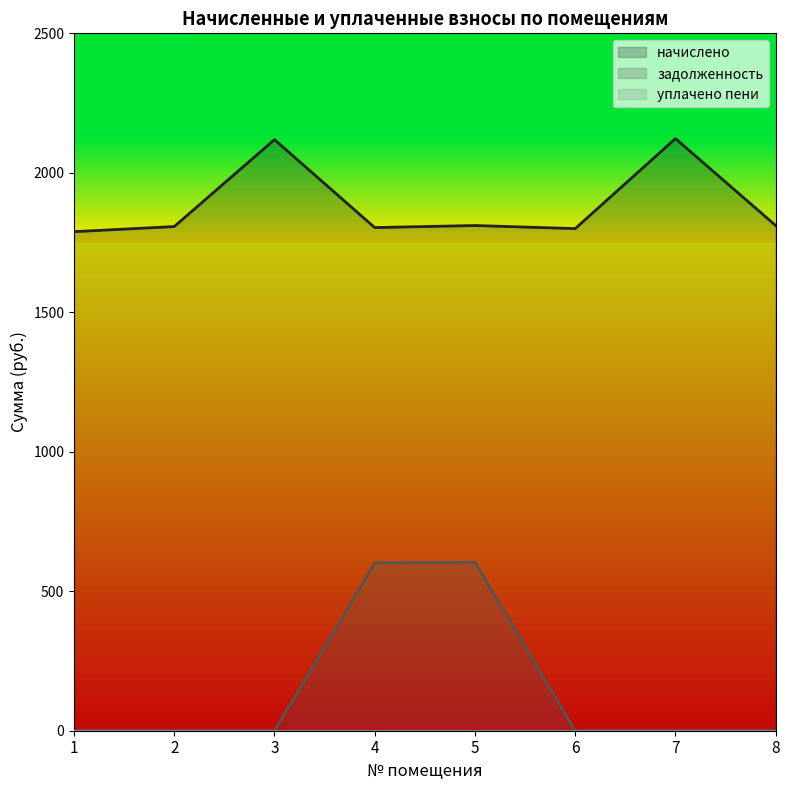

True or false: задолженность and начислено intersect in this chart.

False